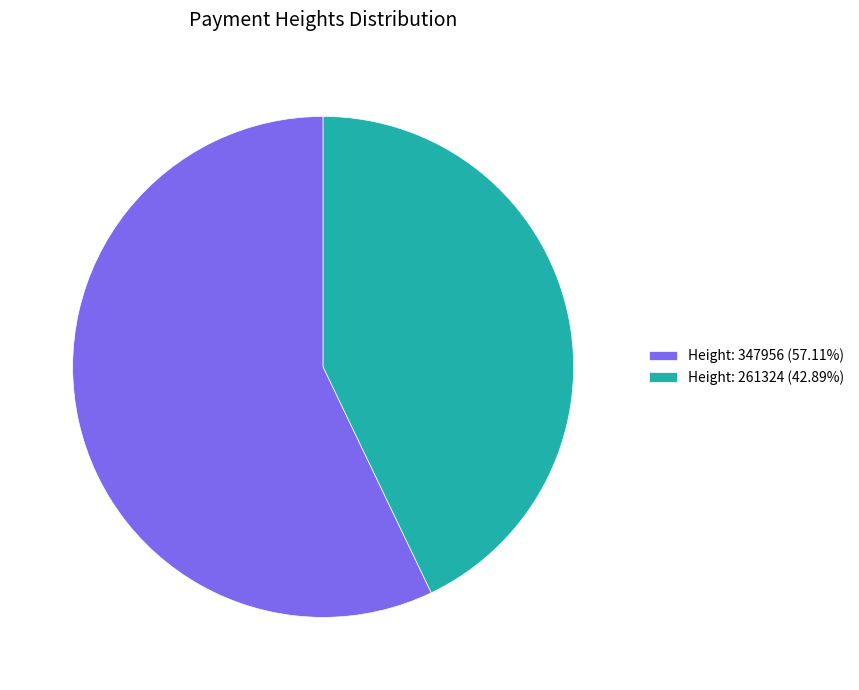

Approximately how many times larger is the value at Height: 347956 (57.11%) compared to Height: 261324 (42.89%)?

1.3